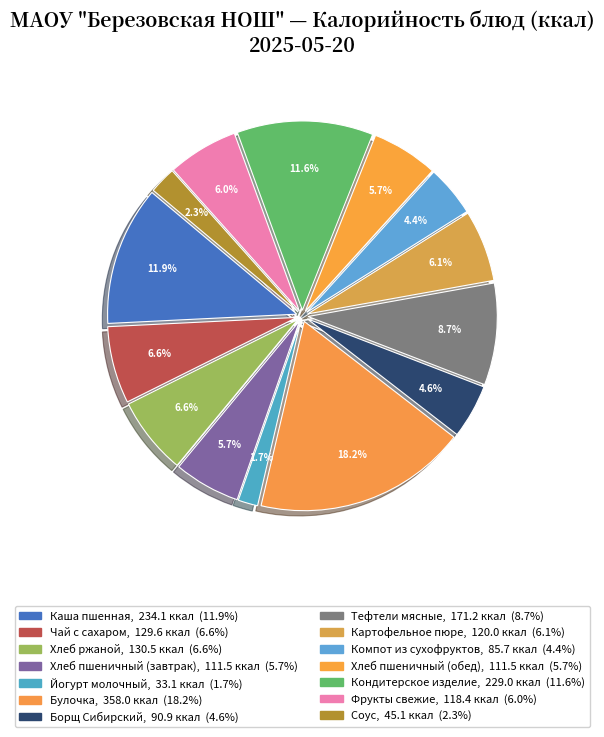

Which category has the biggest portion of the pie?

Булочка